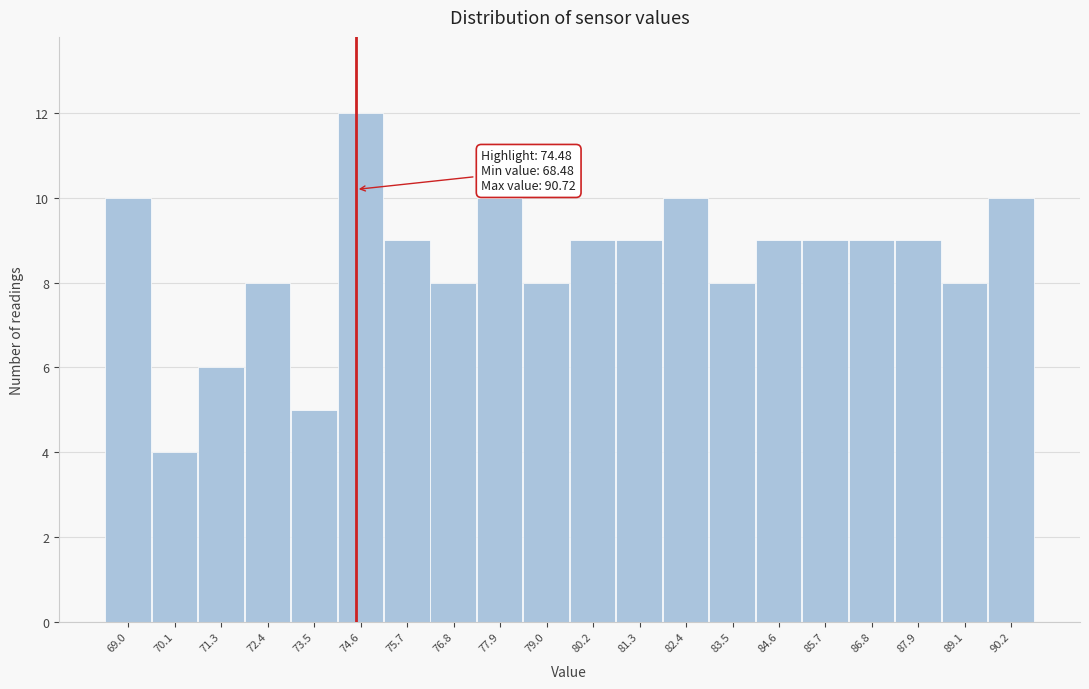

Which range on the x-axis has the tallest bar?

74.0 to 75.2